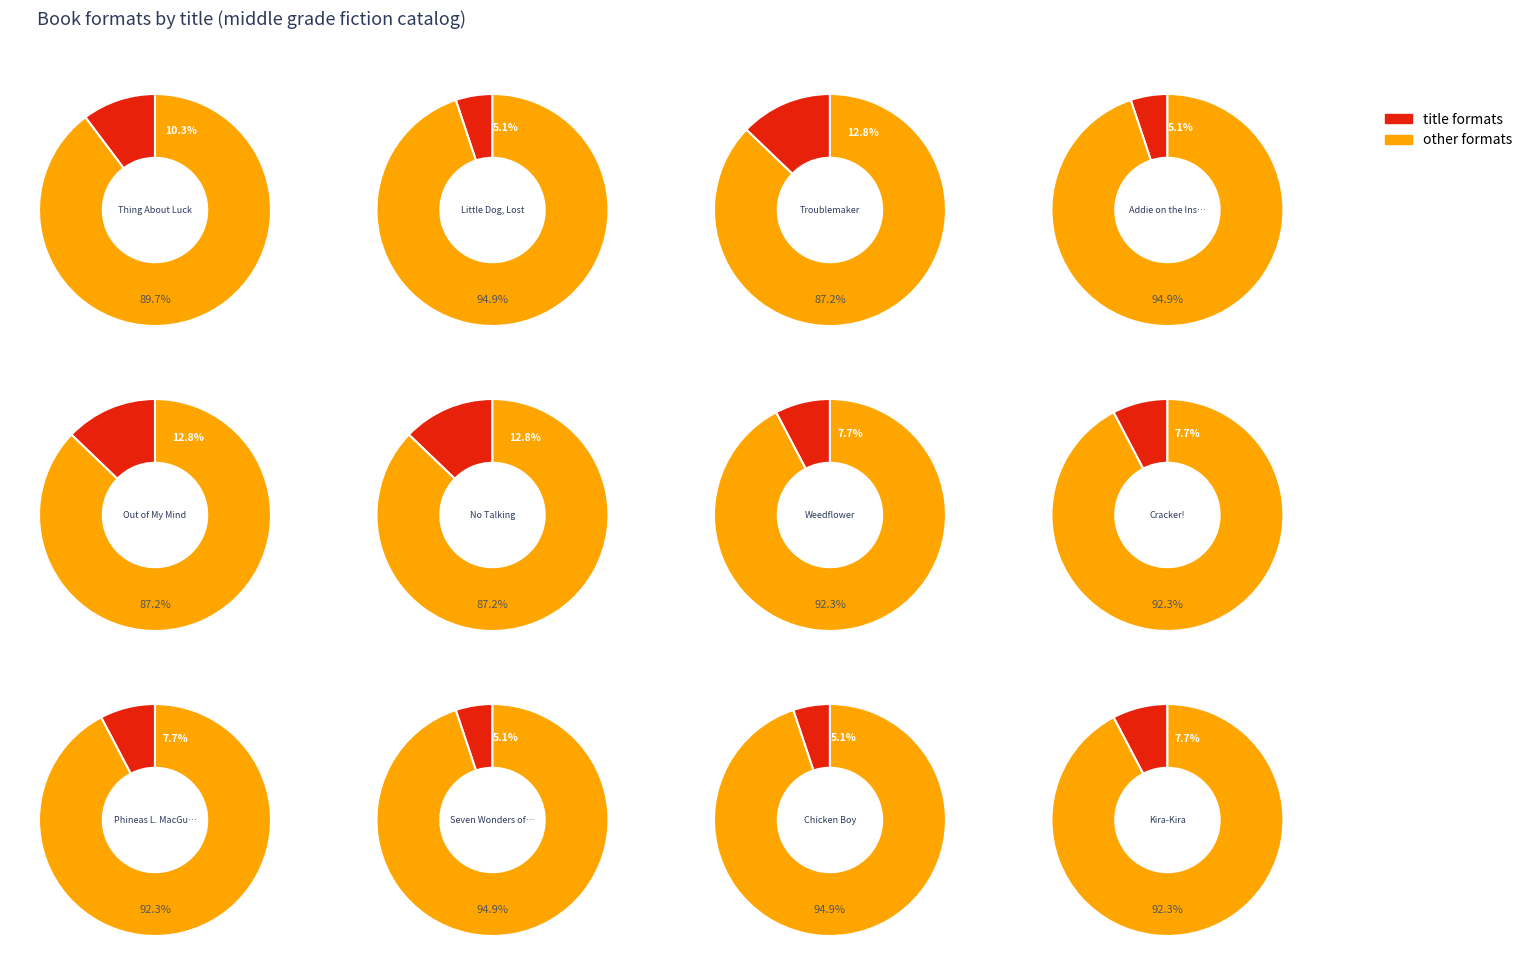

To the nearest percent, what is the combined percentage of 1 and 10?

10%